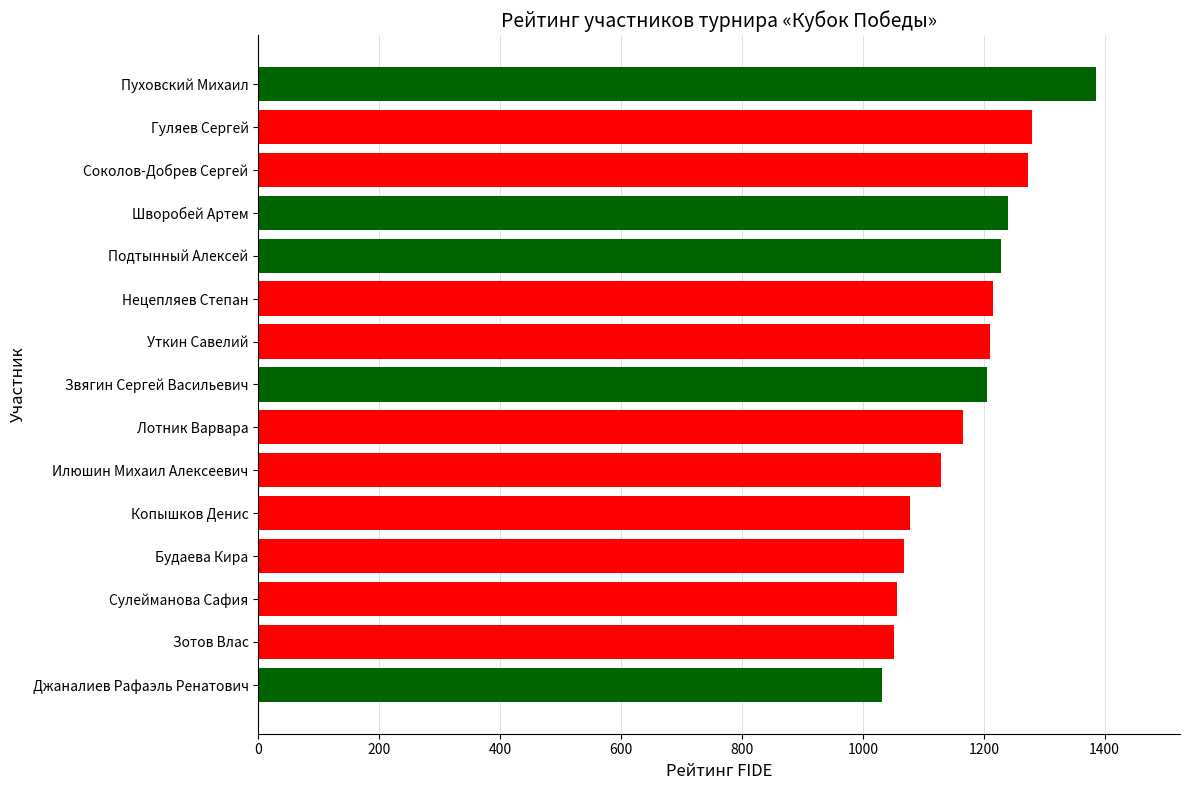

Are the bars horizontal?

Yes